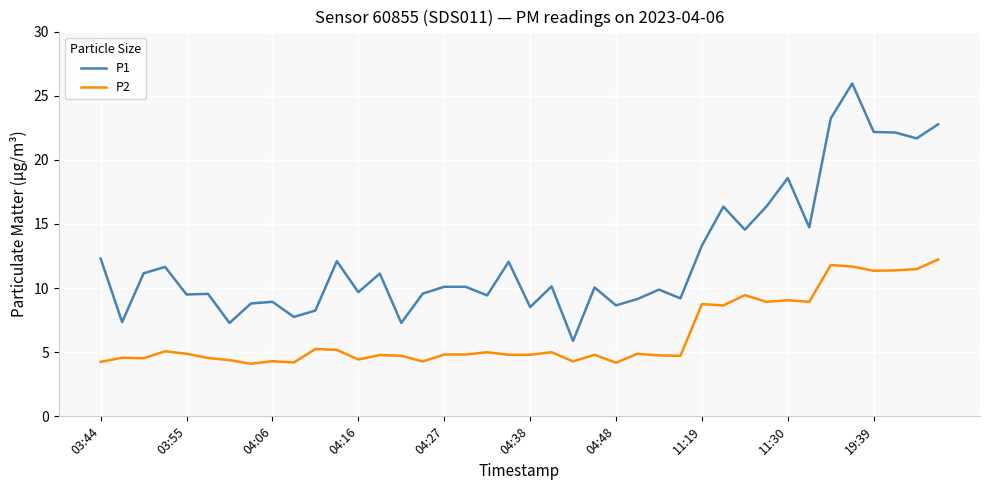

What is the minimum value shown in the chart?

4.1